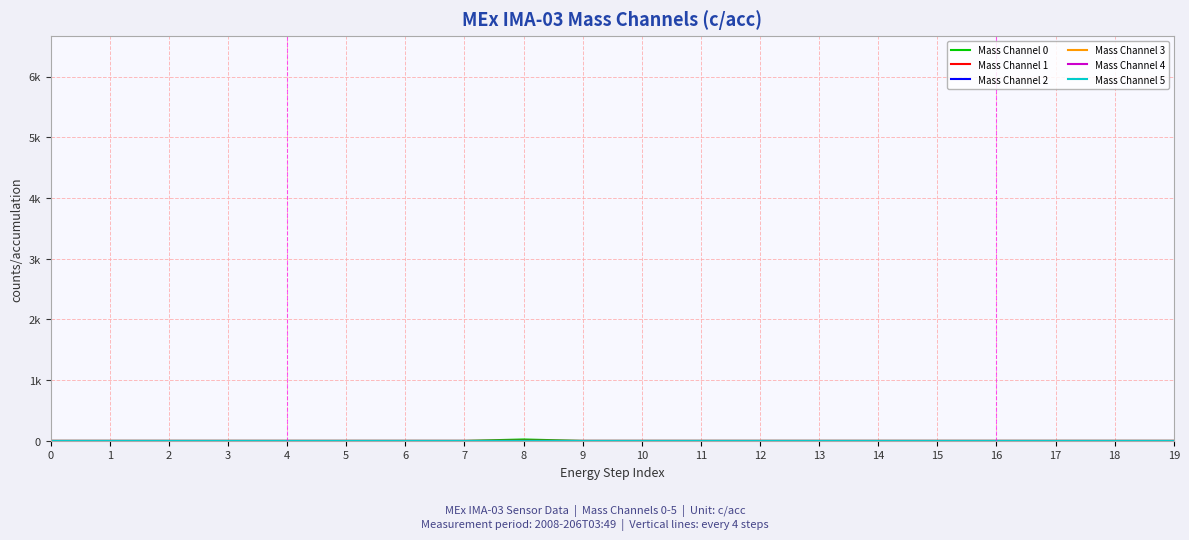

Which series has the largest range (max minus min)?

Mass Channel 0